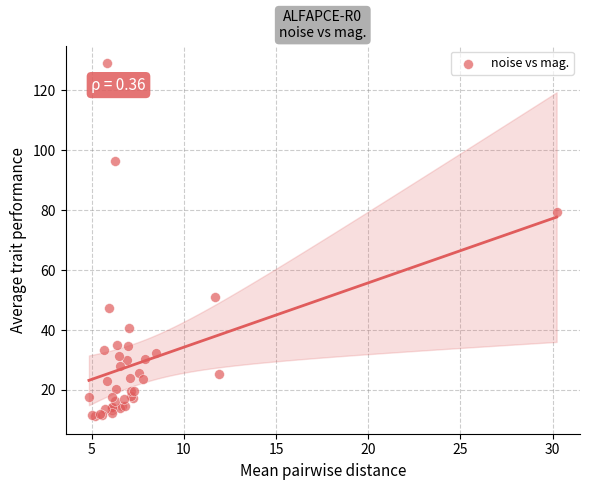

What Y value in the scatter plot is closest to 70?

79.3